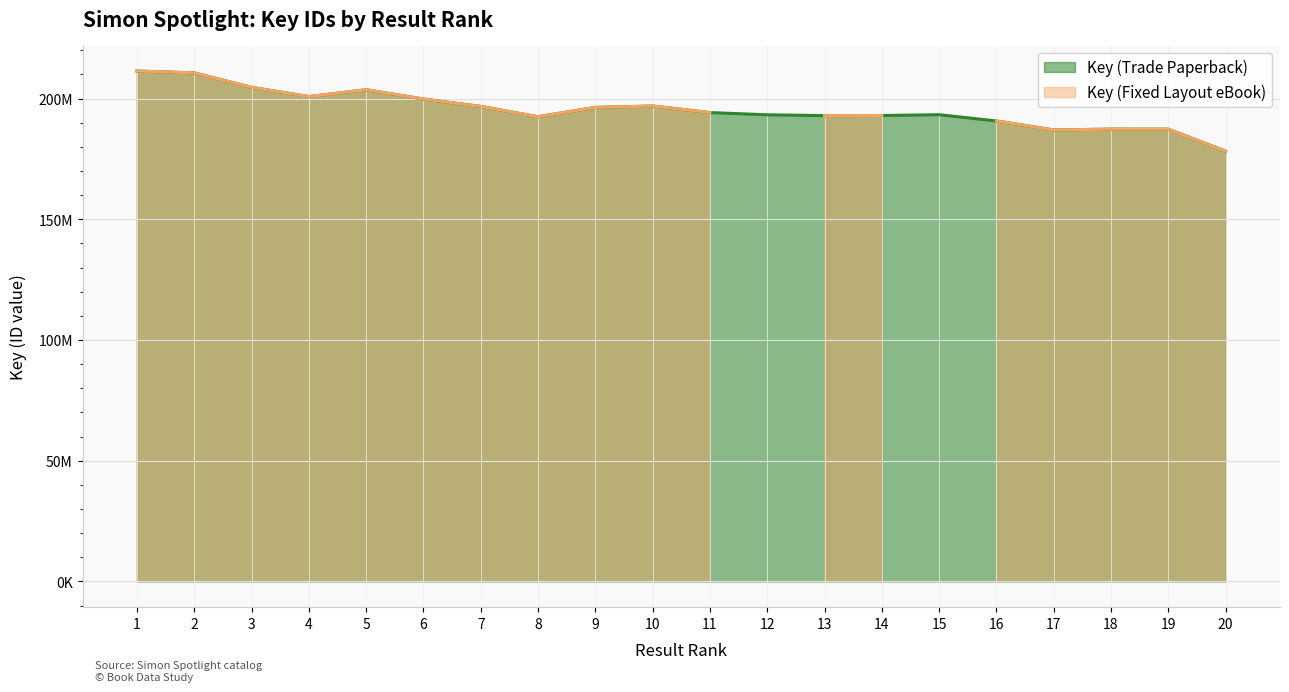

What is the change in value from 14 to 20?

-14767716